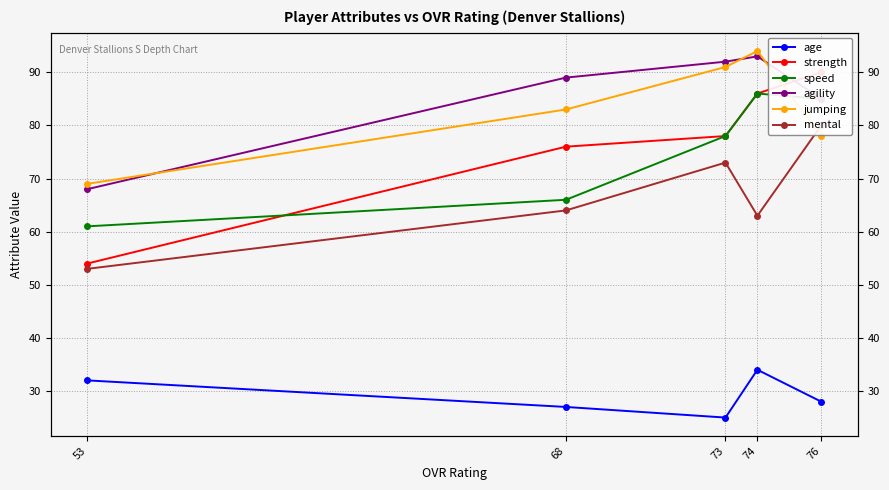

What is the spread (max minus min) of values at 76?

62